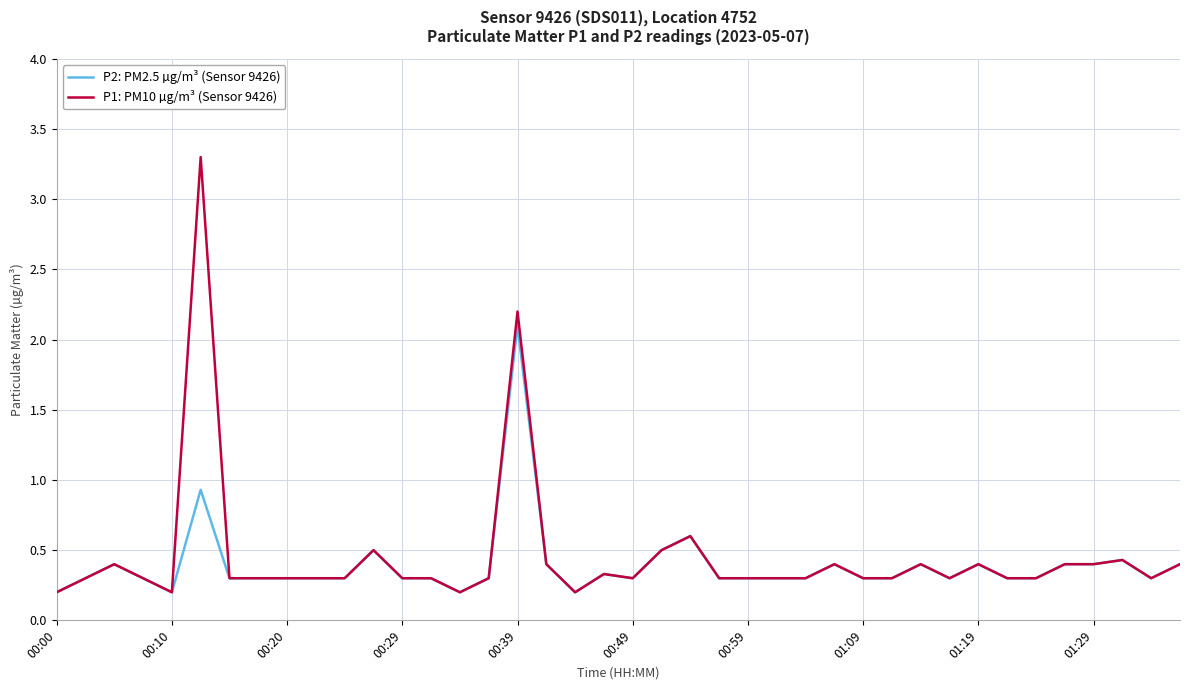

Rank the series by their maximum value, from lowest to highest.

P2: PM2.5 µg/m³ (Sensor 9426), P1: PM10 µg/m³ (Sensor 9426)